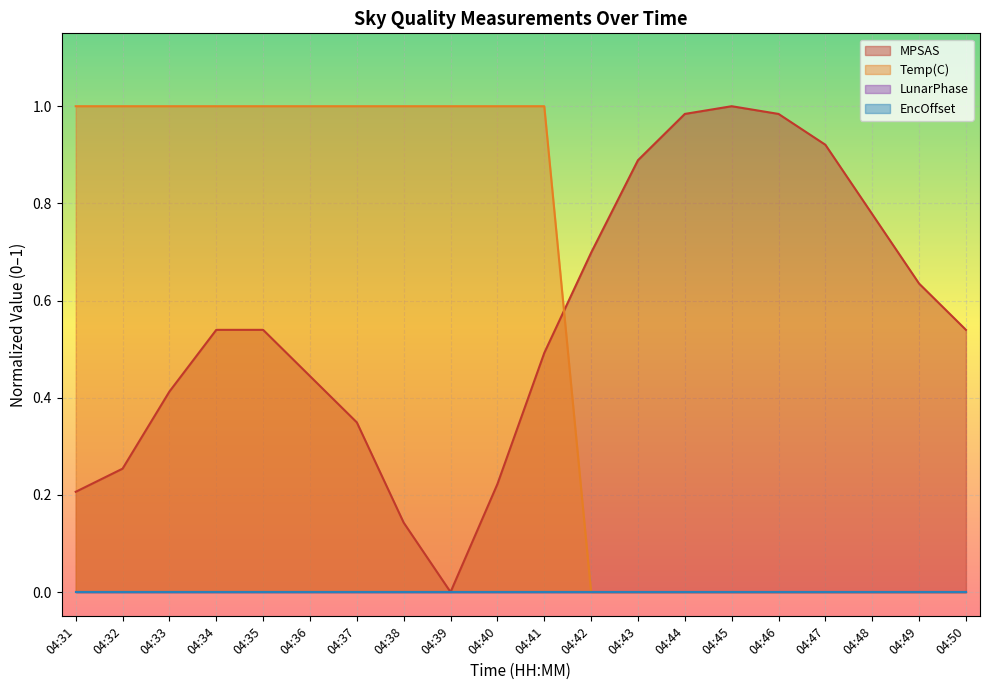

Where do Temp(C) and MPSAS first cross each other?

04:41 and 04:42